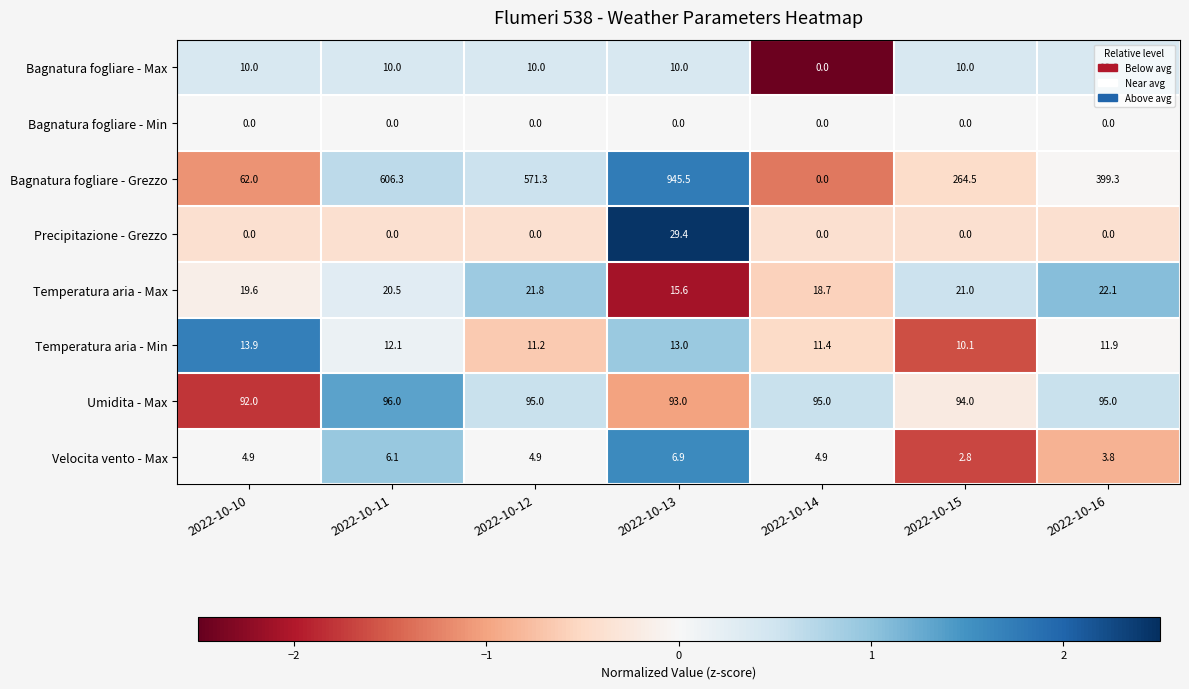

Count the Bagnatura fogliare - Max values in the range 10 to 11.

6